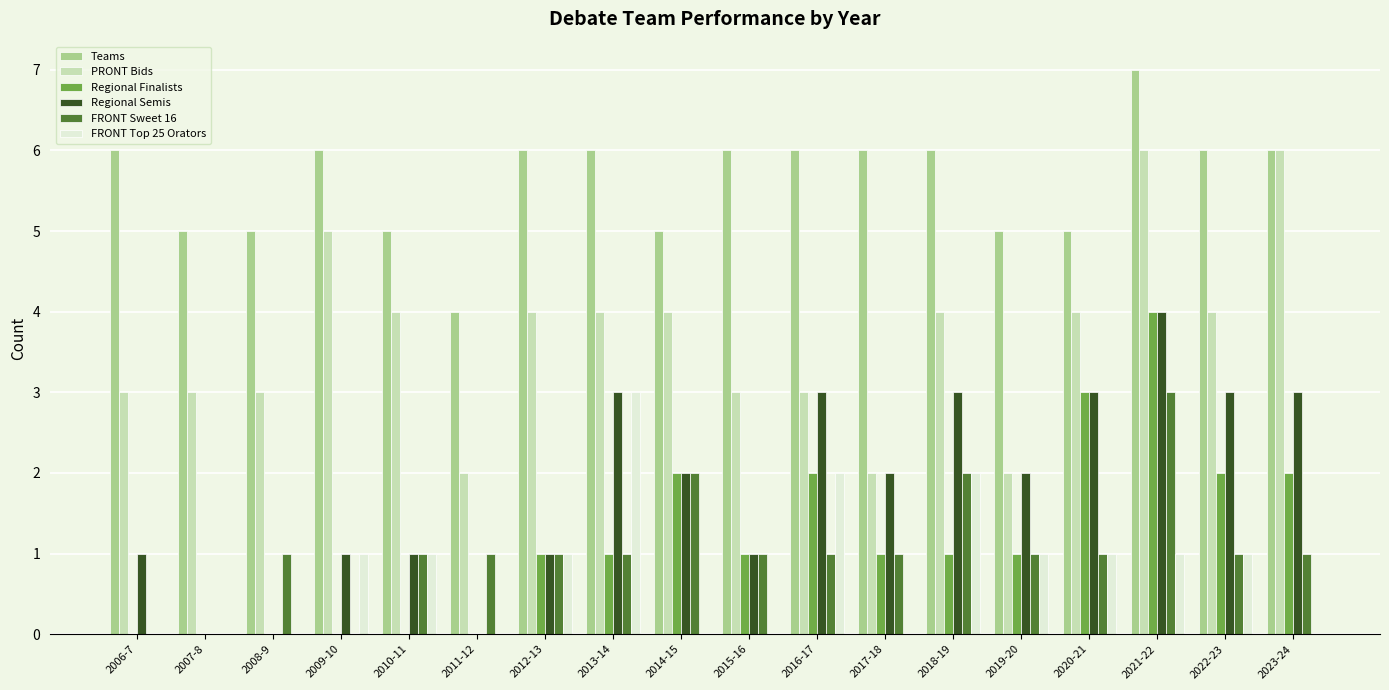

How many groups of bars are there?

18